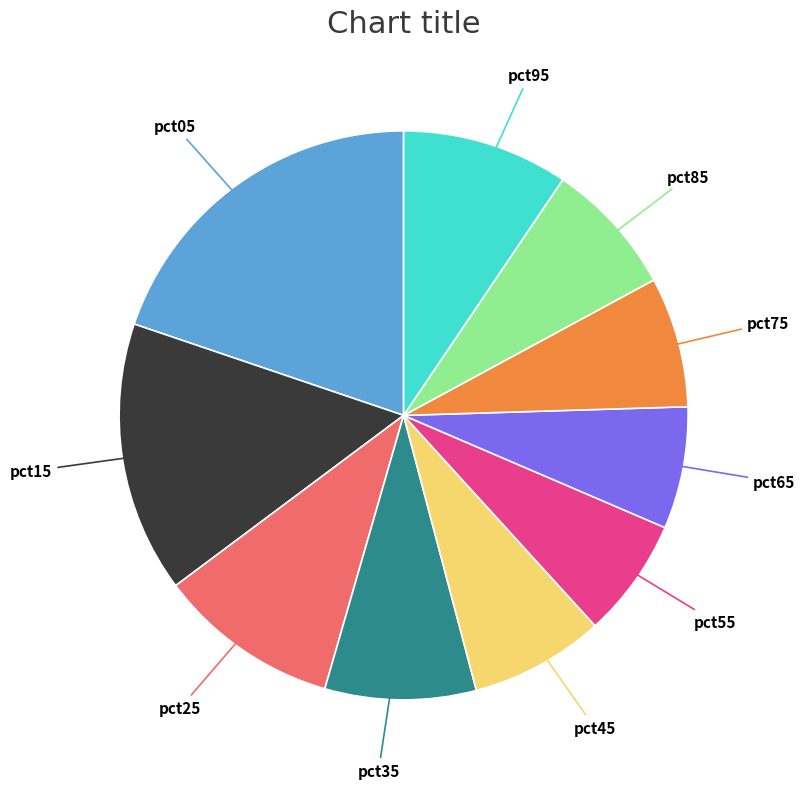

What is the ratio of the value at pct75 to the value at pct15?

0.5